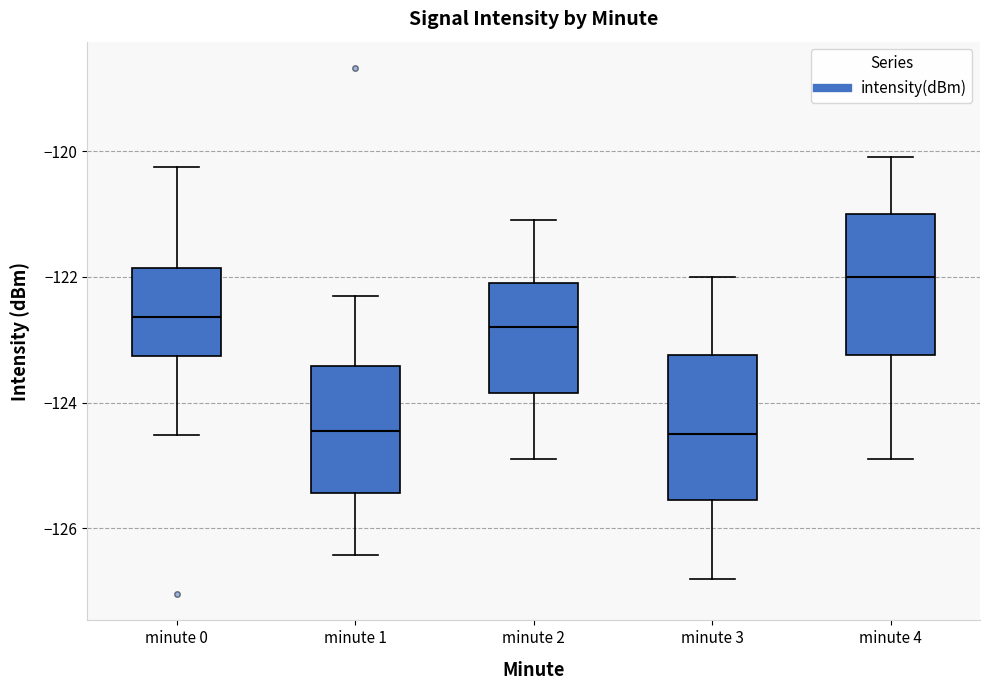

Reading left to right, read every box against the y-axis: the position of its median line, the range the box covers, and the ends of its whiskers. The values are not printed on the chart, so give them approximately, as read against the axis.

minute 0: median -122.6, box -123.2 to -121.8, whiskers -124.6 to -120.2
minute 1: median -124.4, box -125.4 to -123.4, whiskers -126.4 to -122.2
minute 2: median -122.8, box -123.8 to -122.0, whiskers -124.8 to -121.0
minute 3: median -124.4, box -125.6 to -123.2, whiskers -126.8 to -122.0
minute 4: median -122.0, box -123.2 to -121.0, whiskers -124.8 to -120.0